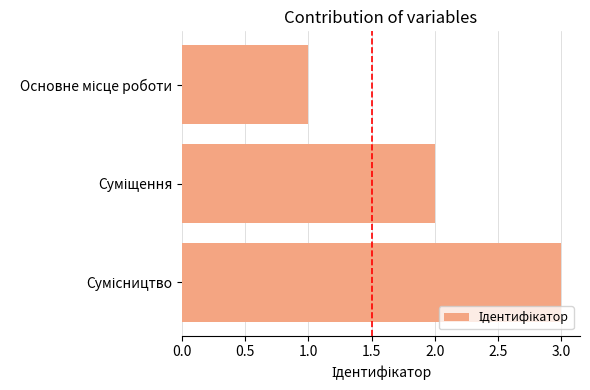

What is the sum of all values?

6